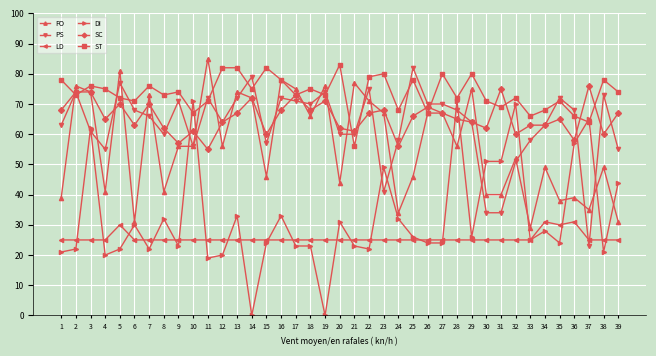

What is the sum of all DI values?

1264